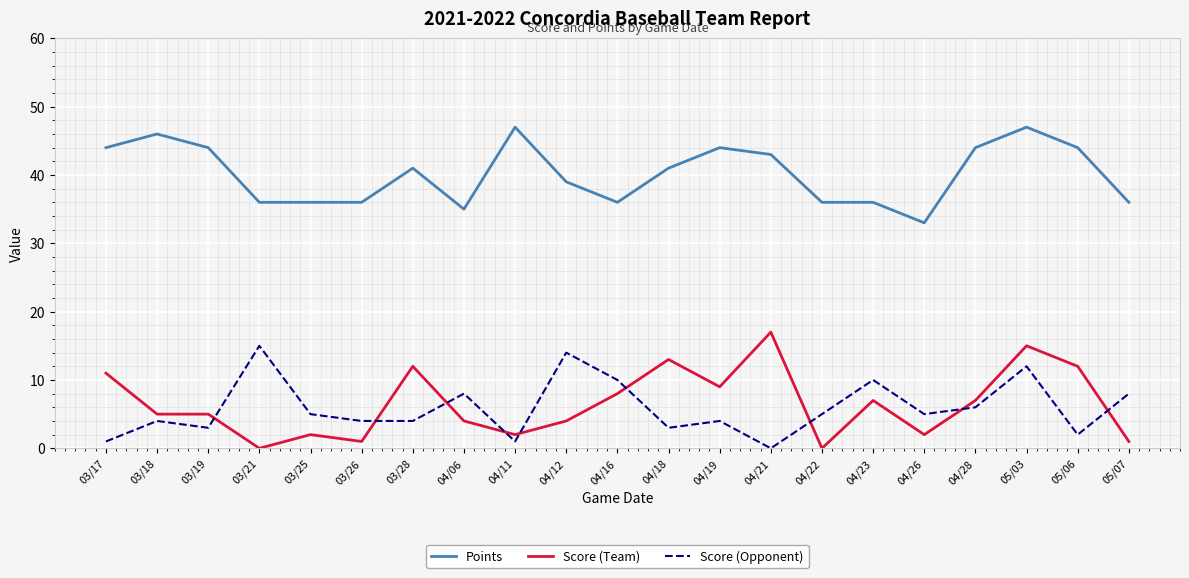

At which category does Score (Opponent) reach its first local valley?

03/19